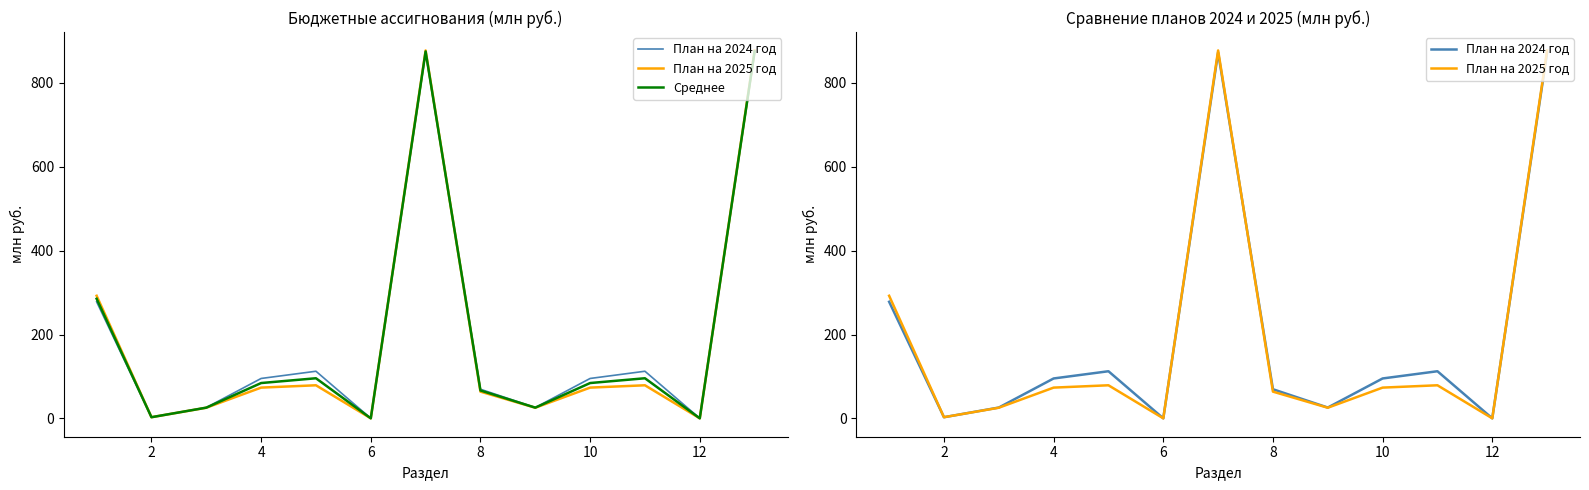

True or false: План на 2024 год has more than 2 interior local peaks.

True